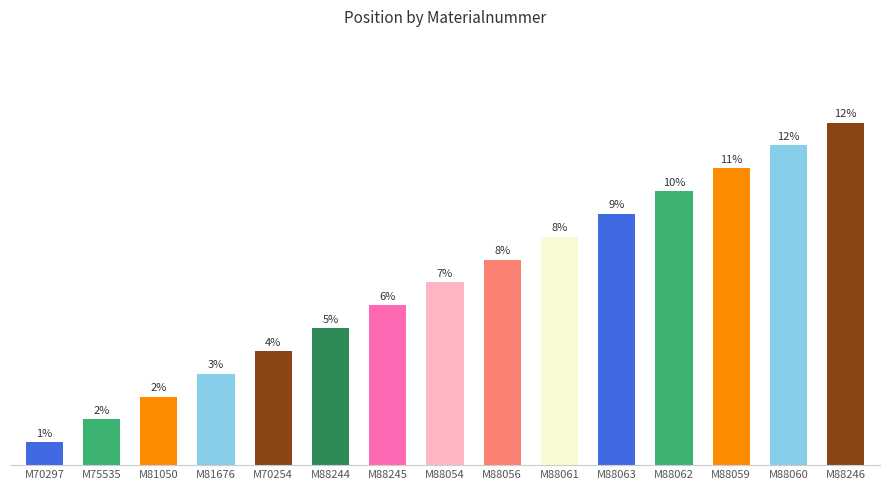

What is the label of the 12th bar from the left?

M88062